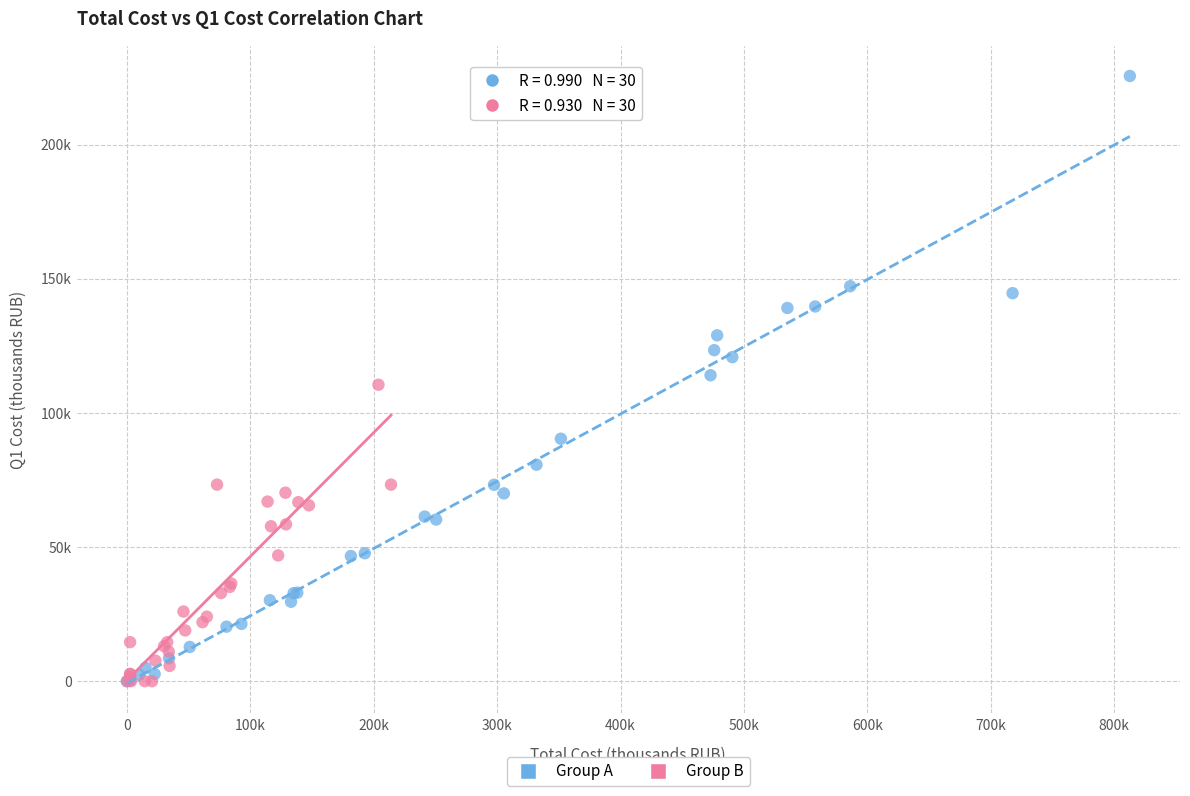

Which series has the largest Y range (max minus min)?

Group A